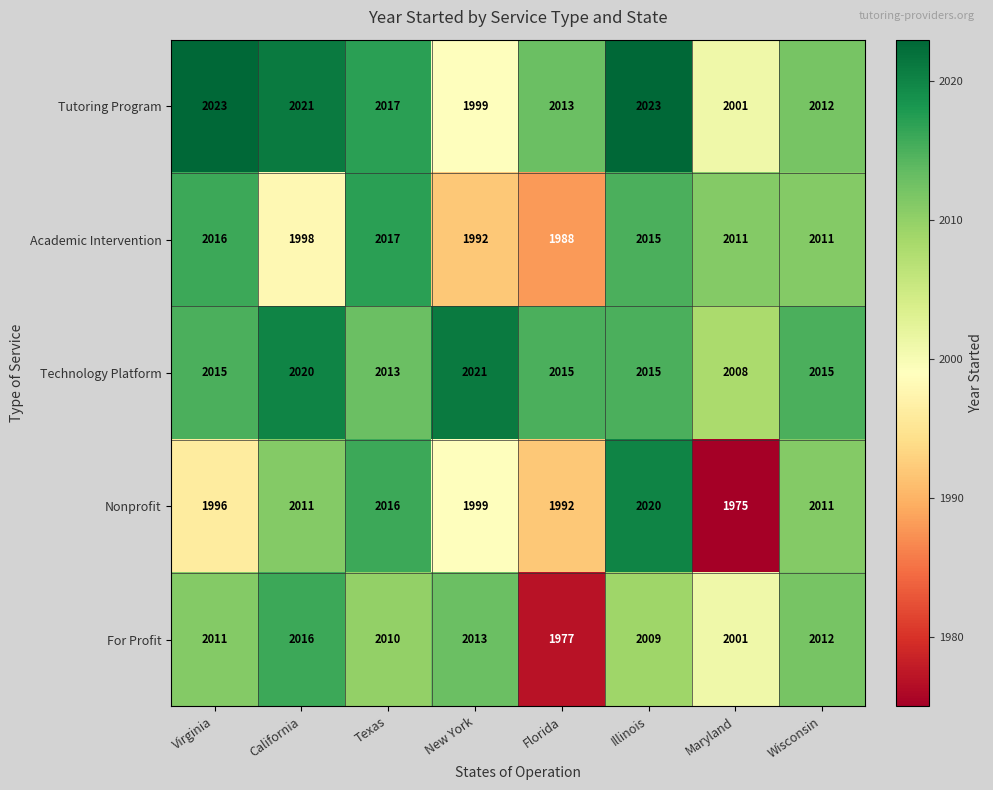

Which series has the widest spread of values?

Nonprofit